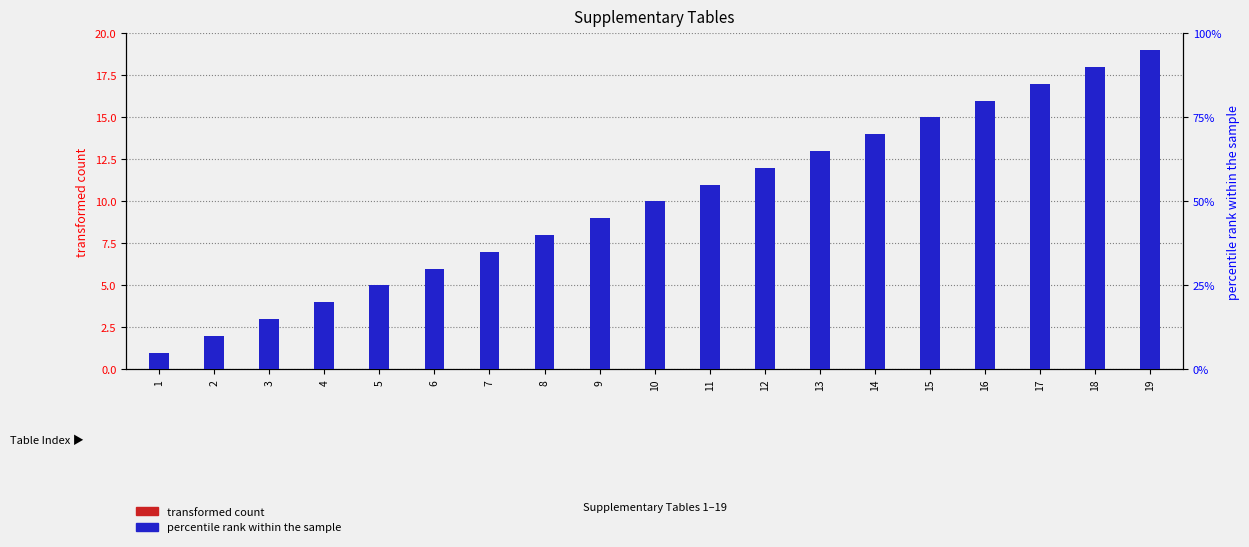

At which category is the sum across all series the highest?

19